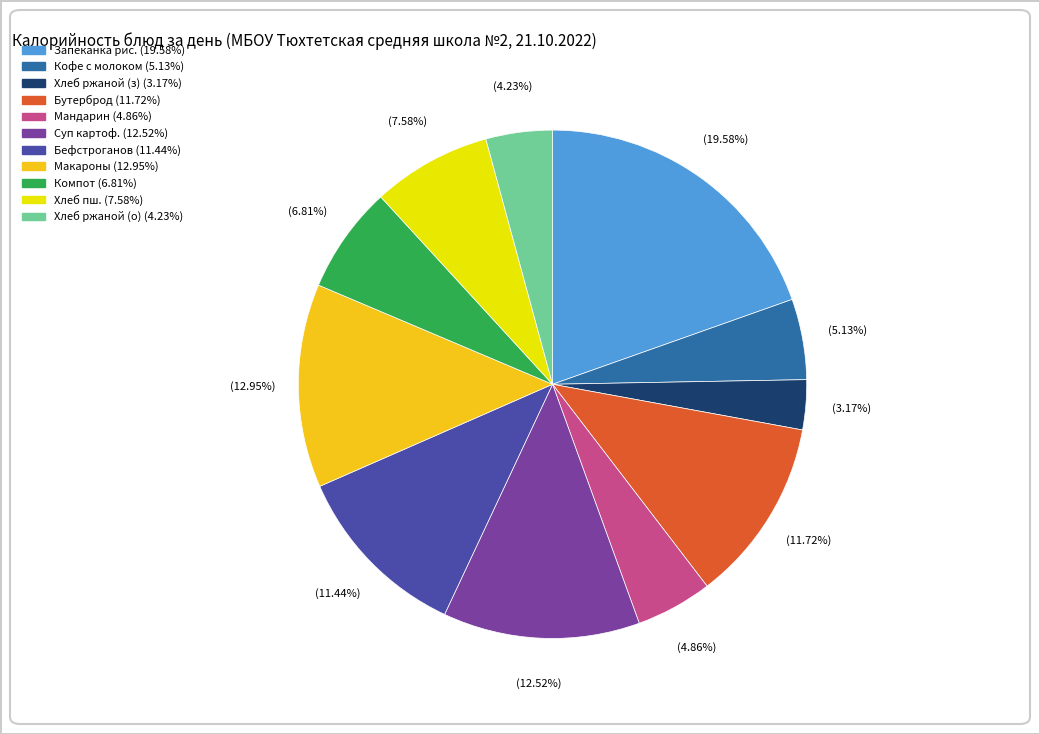

Does any single category account for the majority?

No